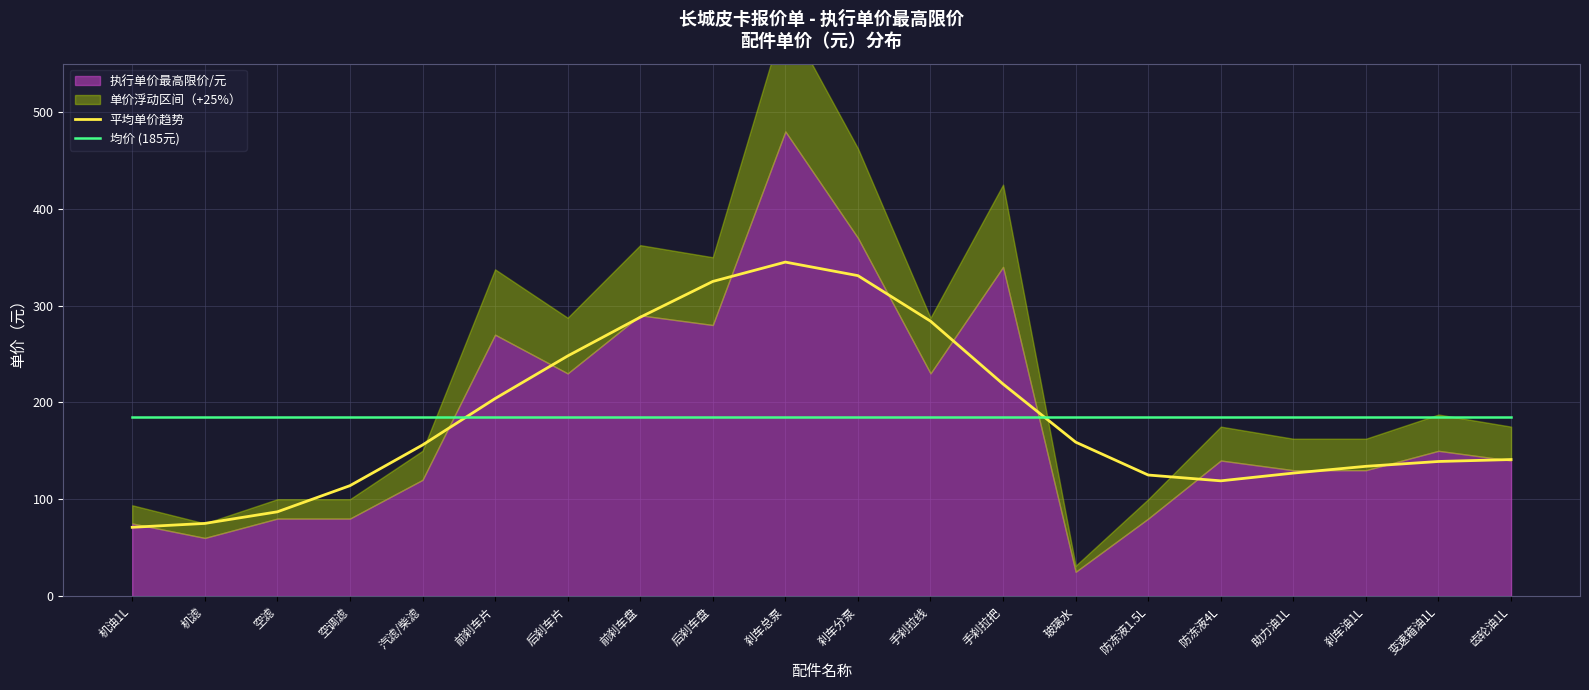

The 平均单价趋势 series shows 114 at 空调滤. True or false?

True